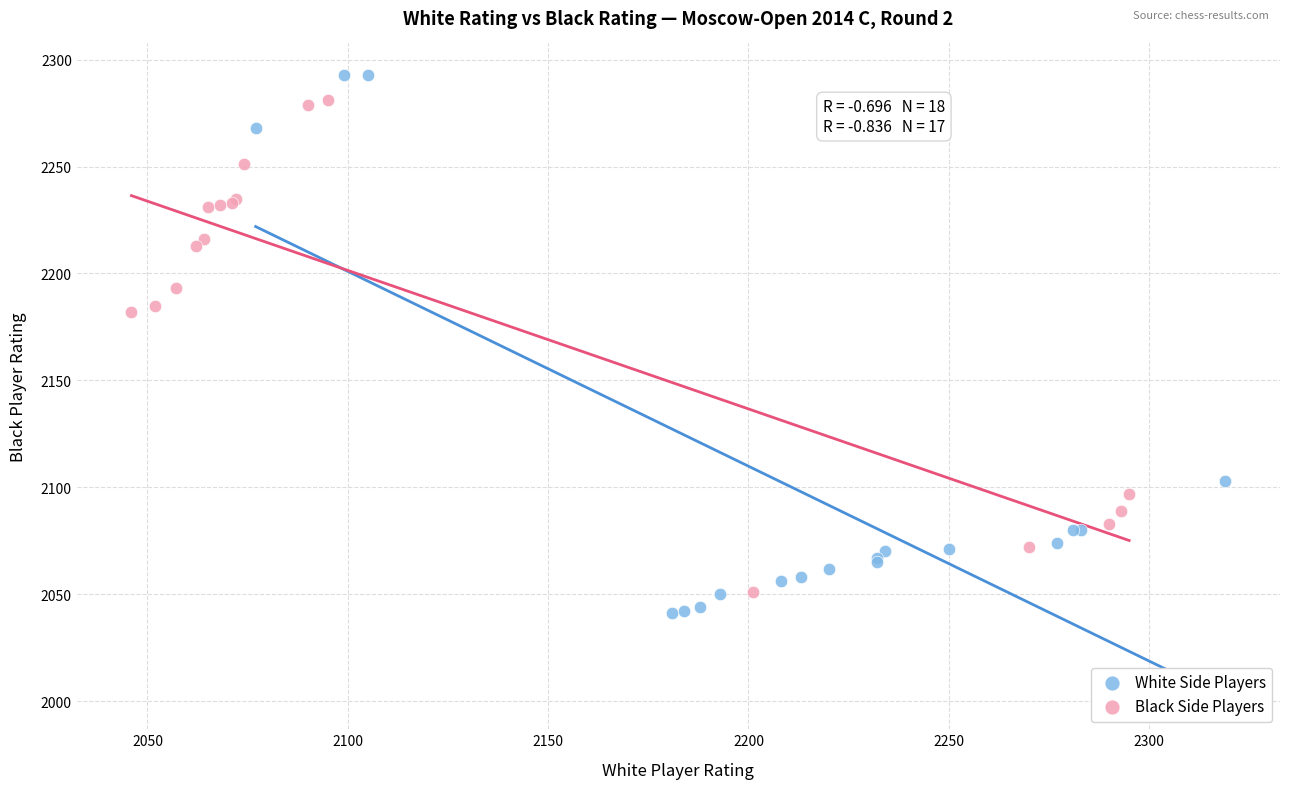

Which series has the widest spread of Y values?

White Side Players